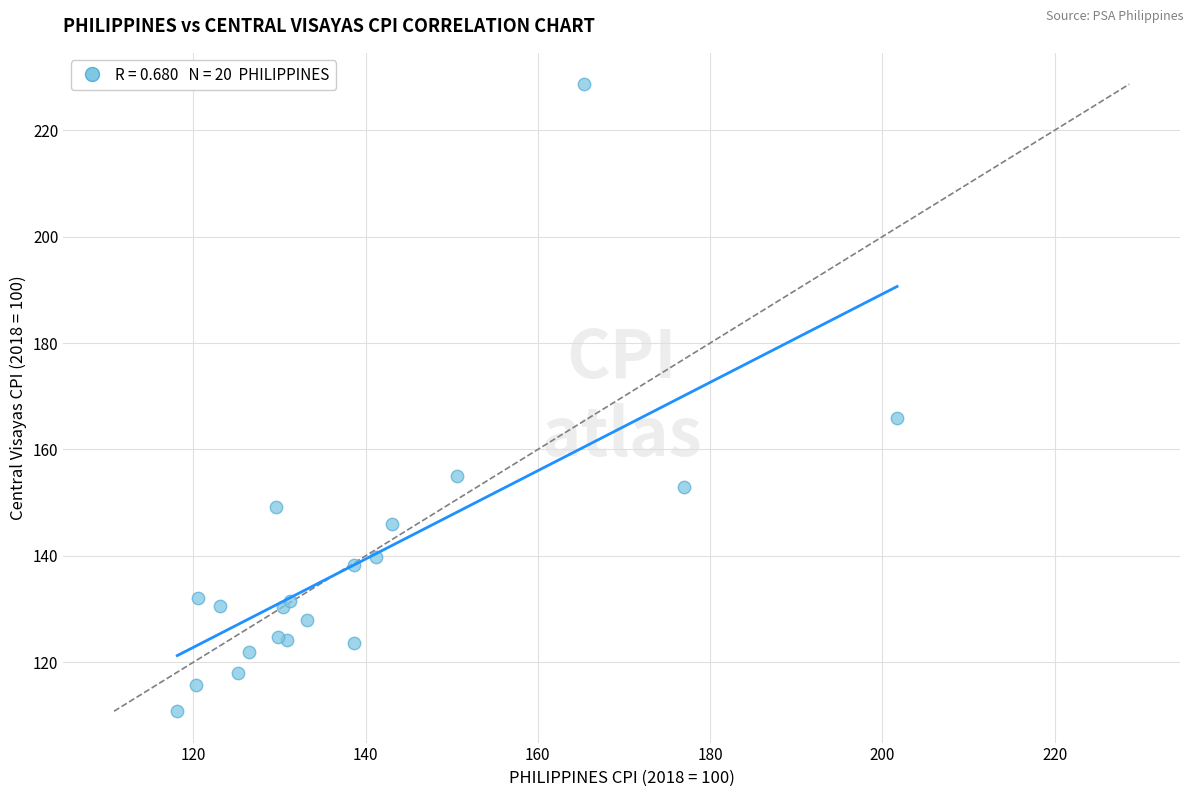

What Y value in the scatter plot is closest to 169?

165.9